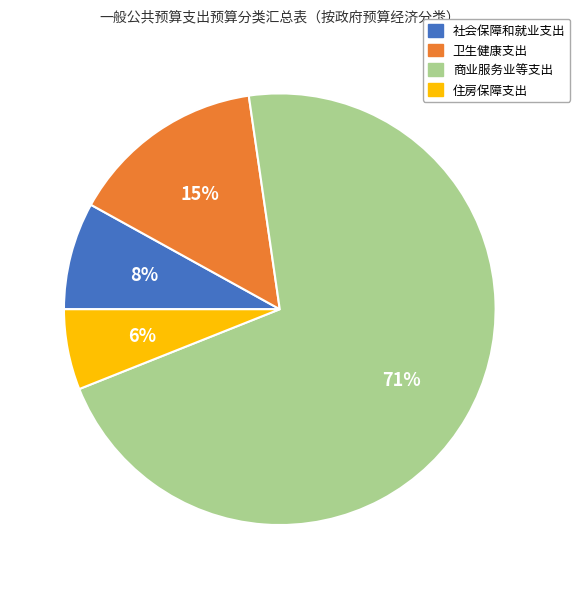

Which slice represents more than half of the pie?

商业服务业等支出